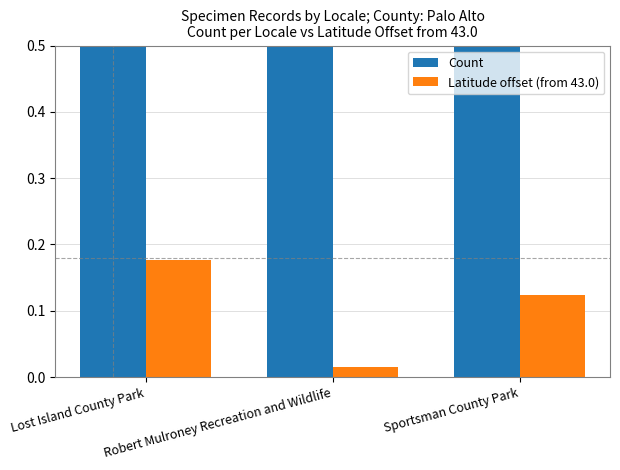

Read the Count value at Robert Mulroney Recreation and Wildlife.

1.0